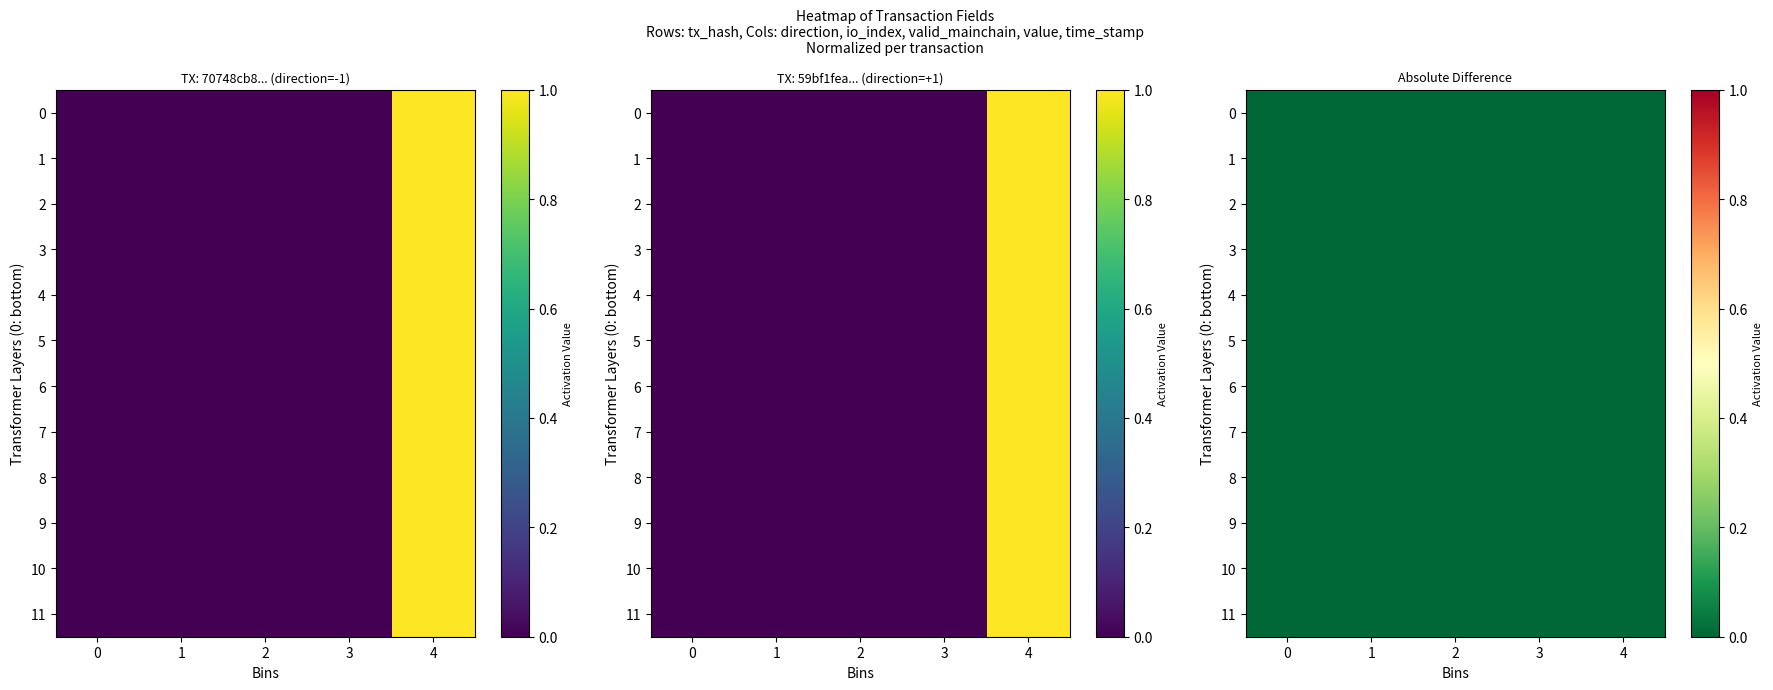

The 8 series shows 0.0 at 4. True or false?

False